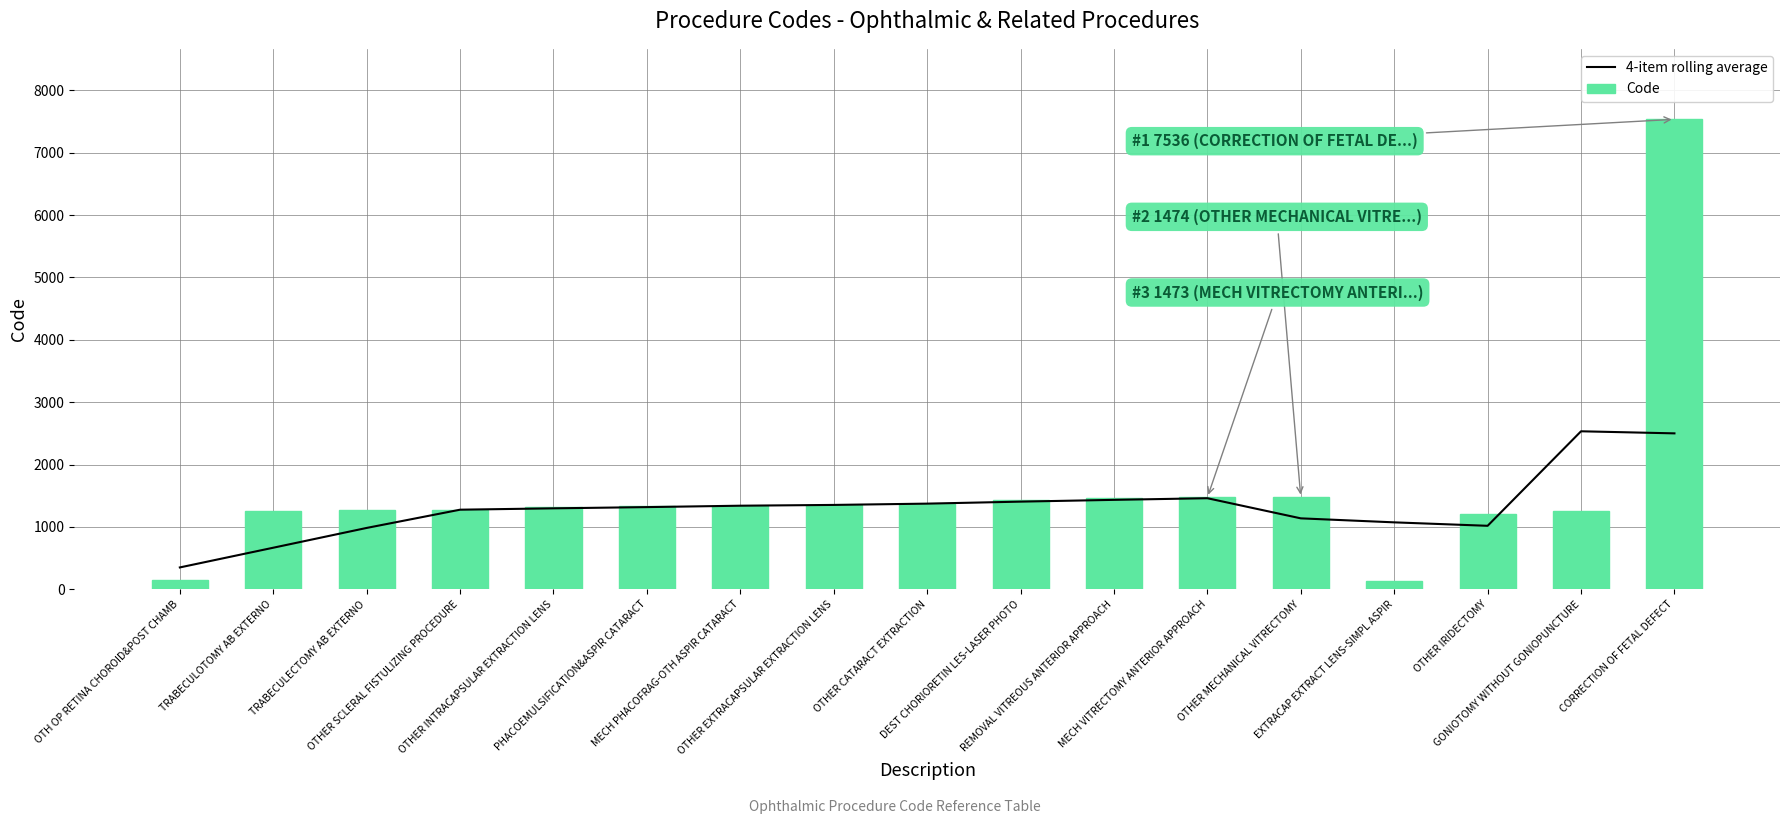

What is the difference between the maximum and minimum values in the Code series?

7403